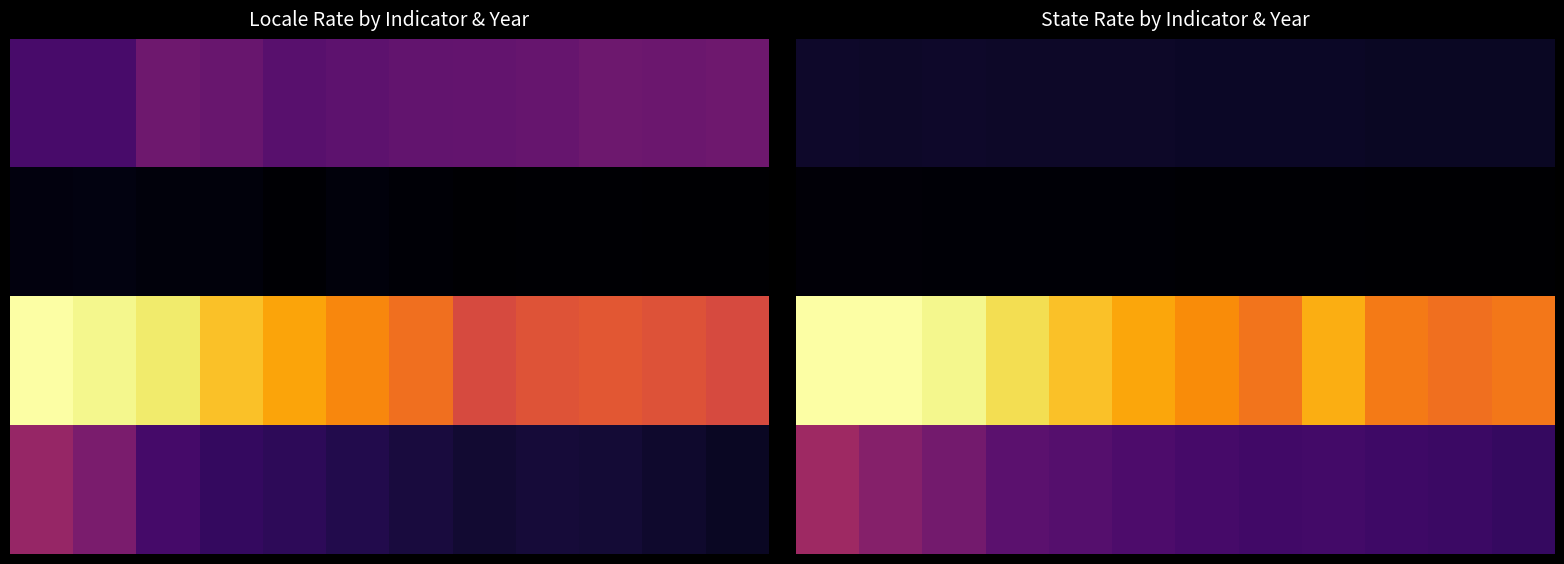

Is it true that TANF Children equals 3.0 at 4?

True